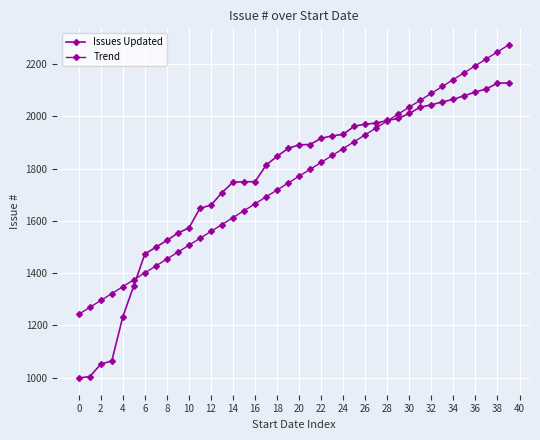

How many data points in Trend are above 1770?

20